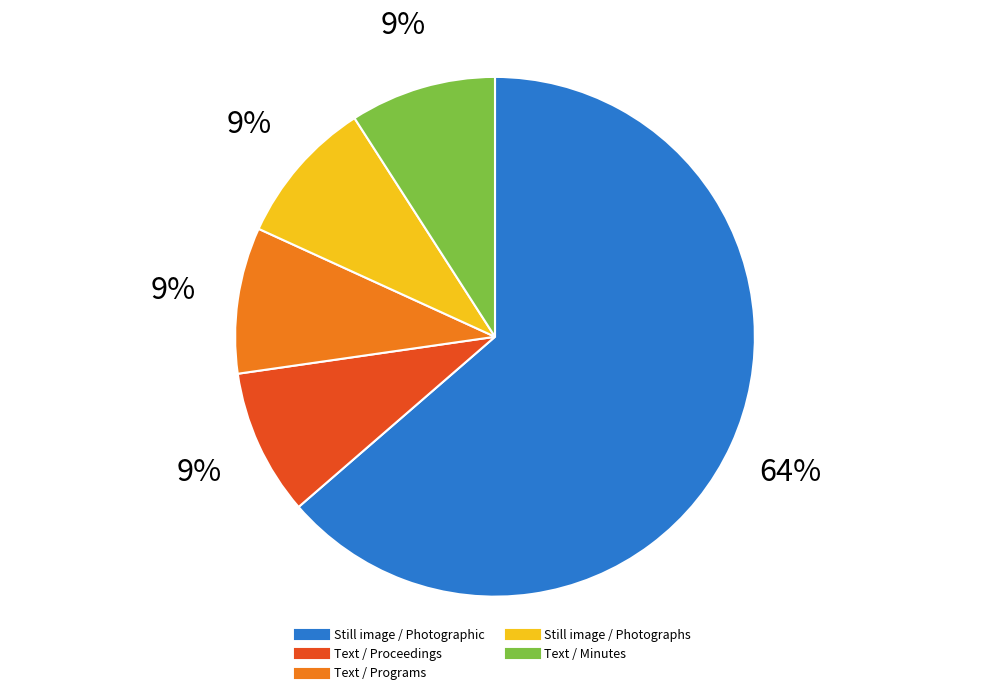

How many slices are in this pie chart?

5